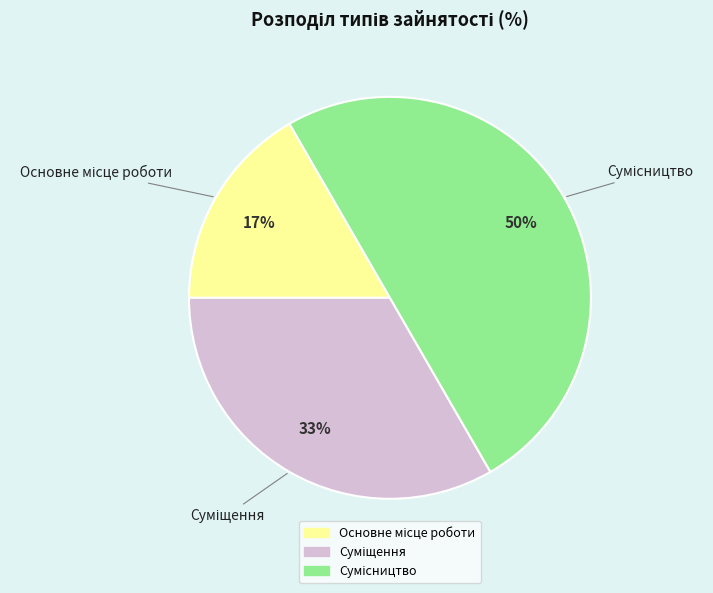

To the nearest percent, what is the difference between the largest and smallest slice percentages?

33%